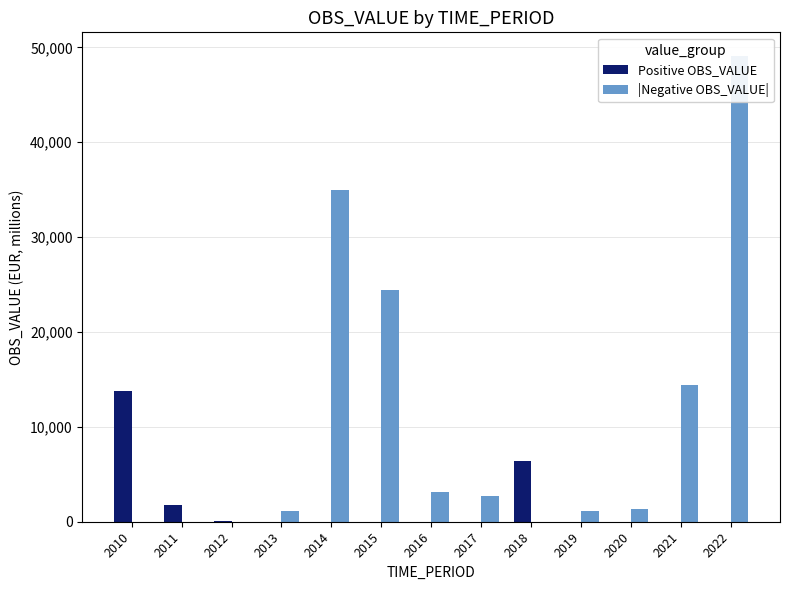

What is the difference between the maximum and minimum values in the |Negative OBS_VALUE| series?

49126.9